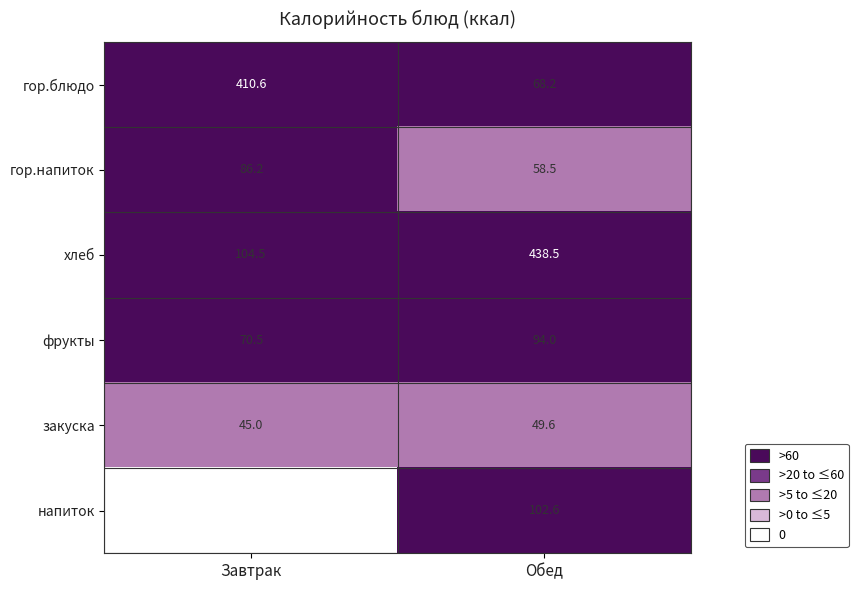

True or false: гор.напиток has a value of 91.4 at Обед.

False